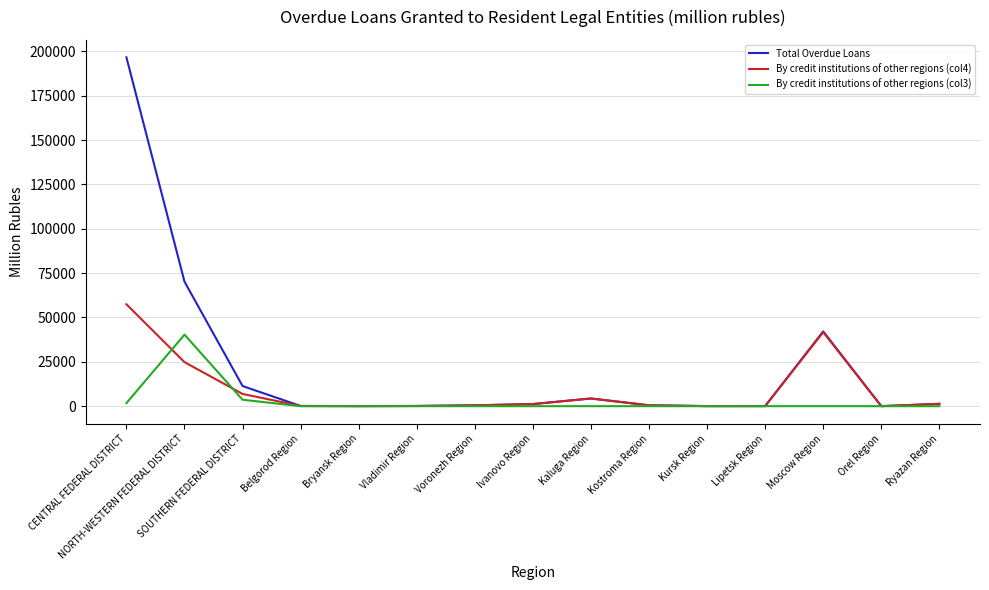

At which label does By credit institutions of other regions (col3) reach its peak?

NORTH-WESTERN FEDERAL DISTRICT